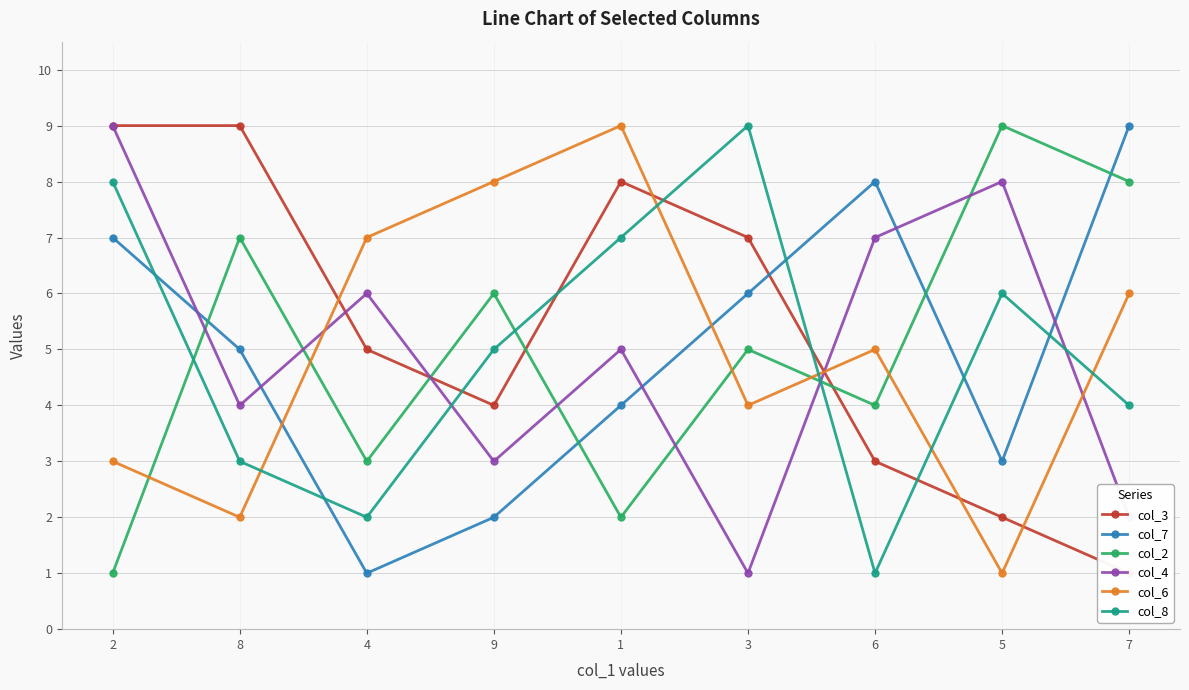

After their last crossing, which series has the higher values: col_4 or col_3?

col_4